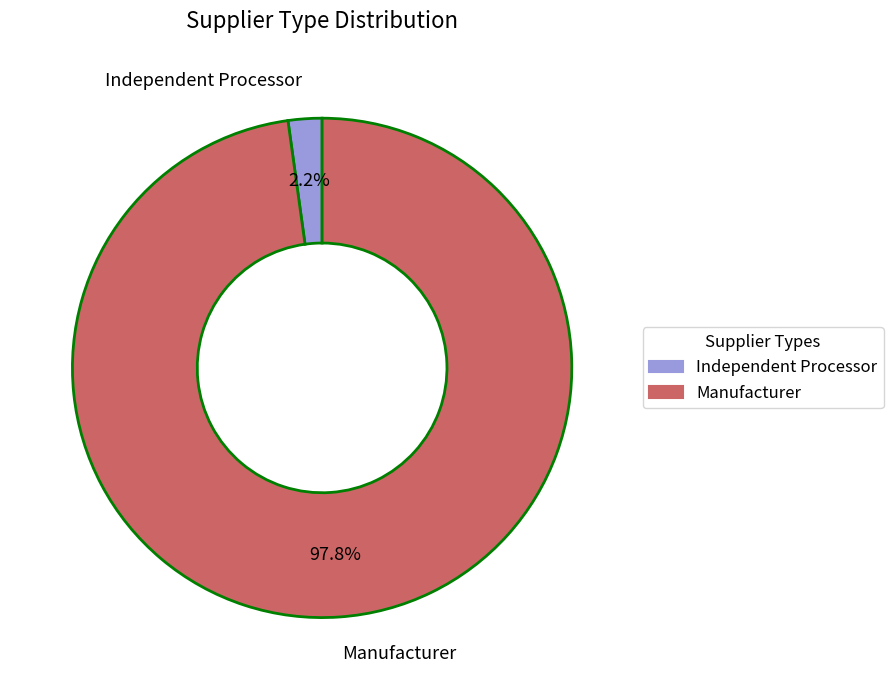

Count the number of slices in the pie.

2